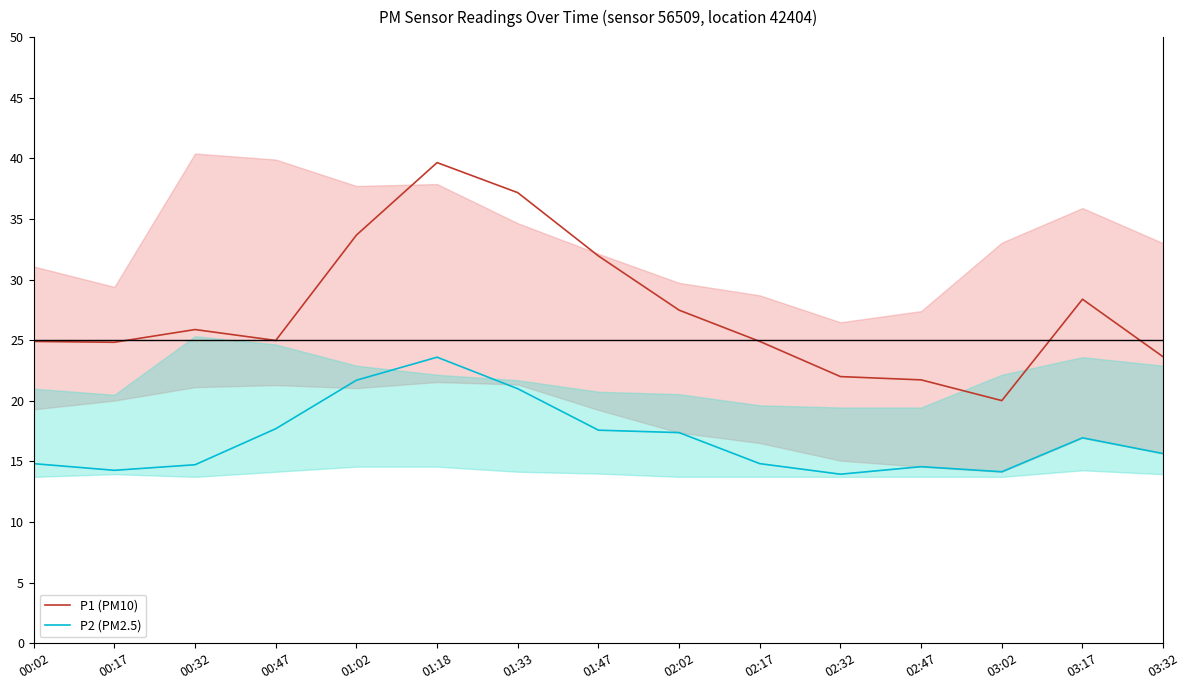

What is the total value across all series at 01:02?

55.4